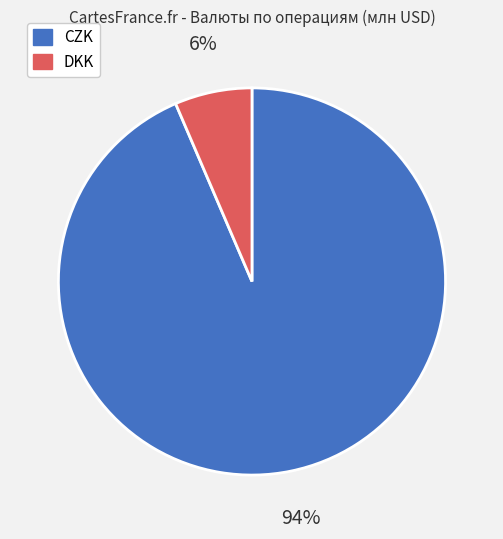

Do DKK and CZK together represent more than half of the pie?

Yes